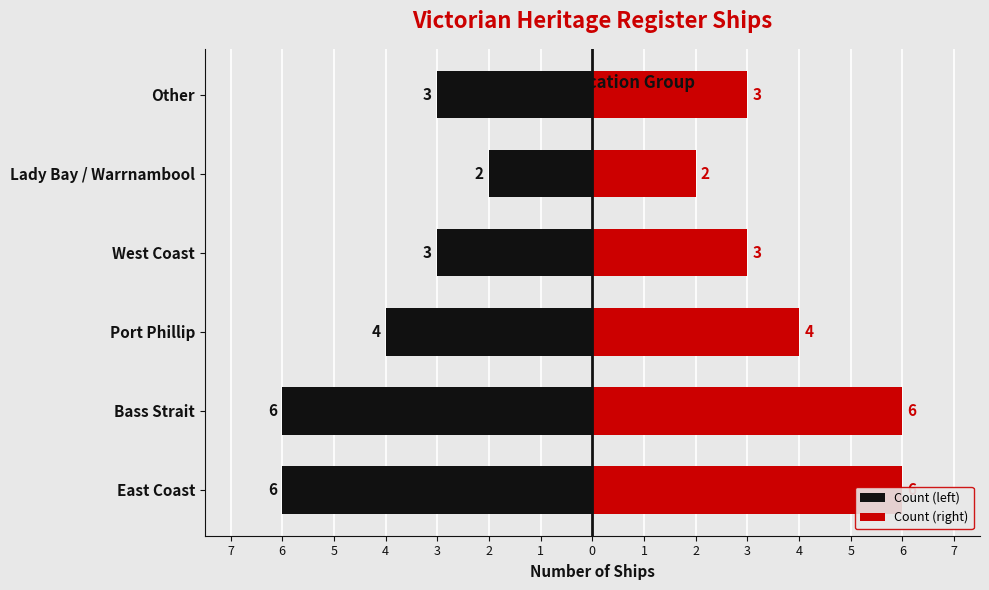

How many values in the Count (left) series are below -3?

3